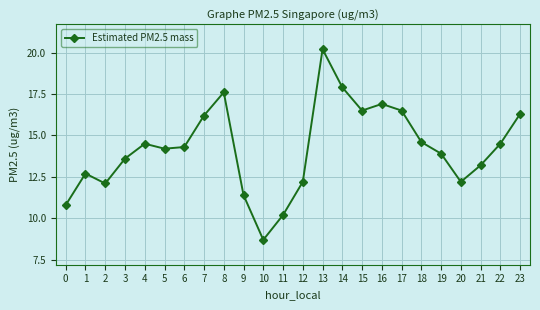

At which category does the chart reach its peak across all series?

13